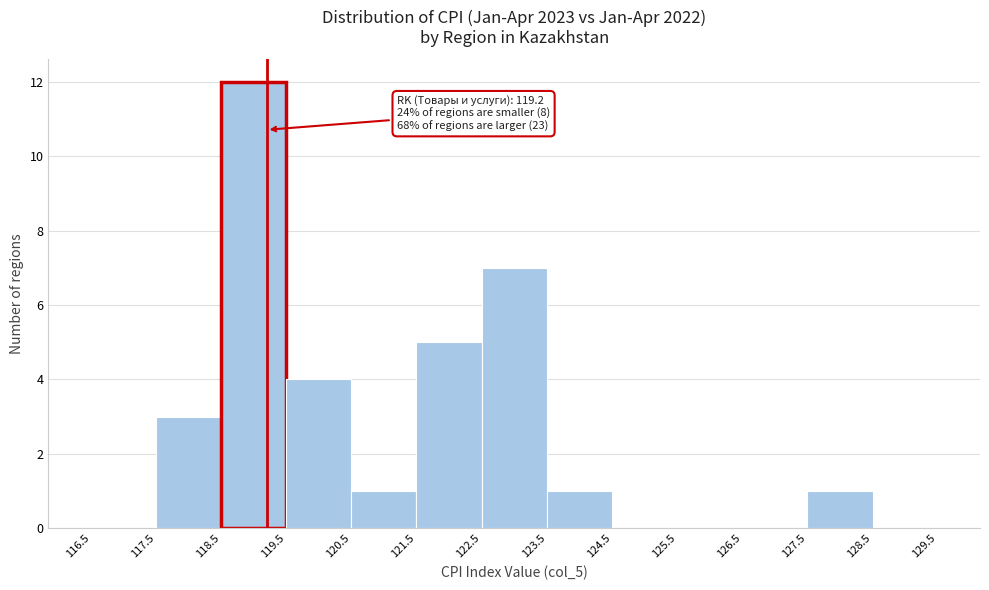

Over which range of the x-axis is the bar tallest?

118.5 to 119.5